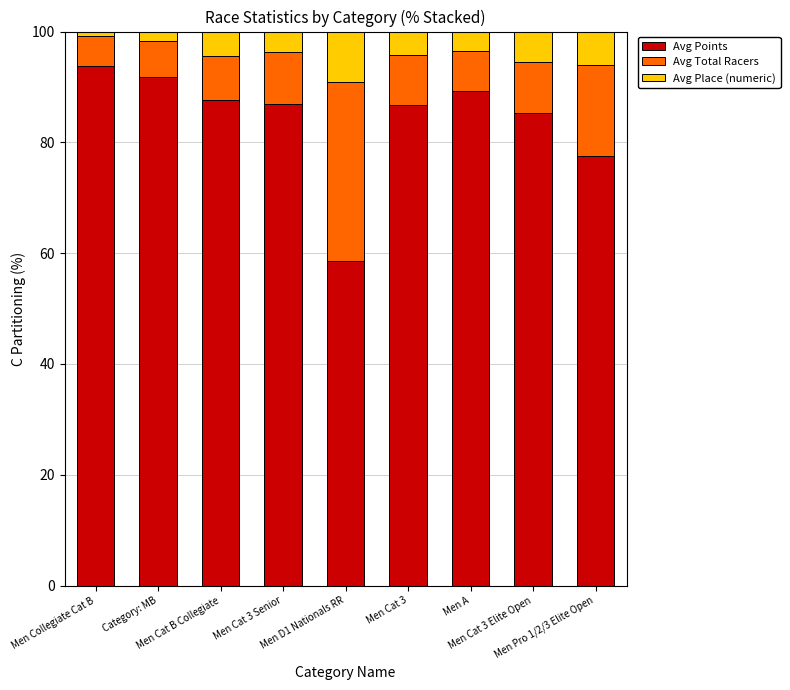

What is the total value across all series at Men Cat 3?

100.0